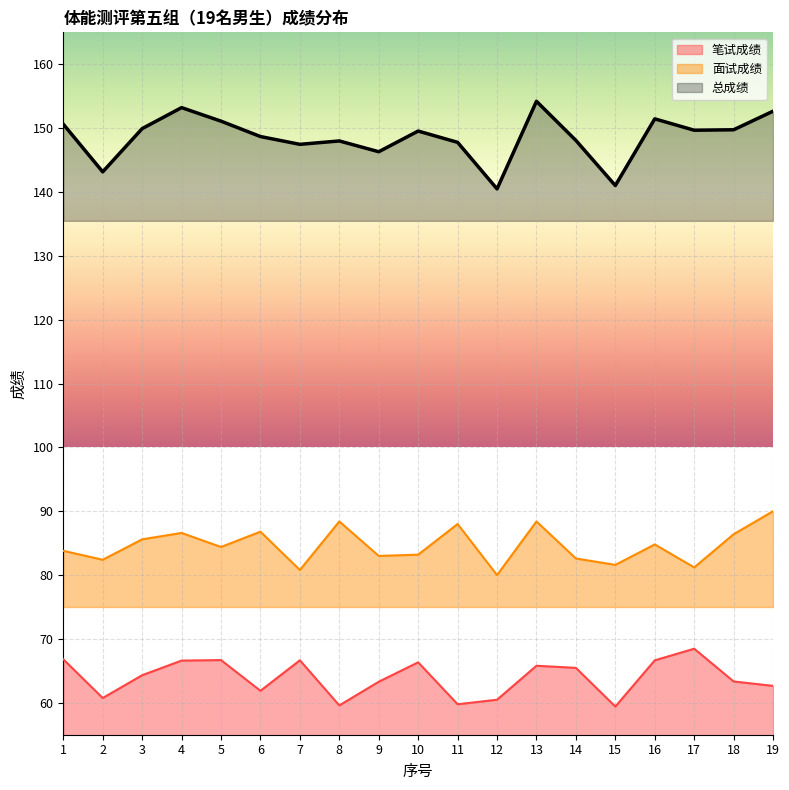

What is the value of the 总成绩 point at the 9th from the left?

146.3